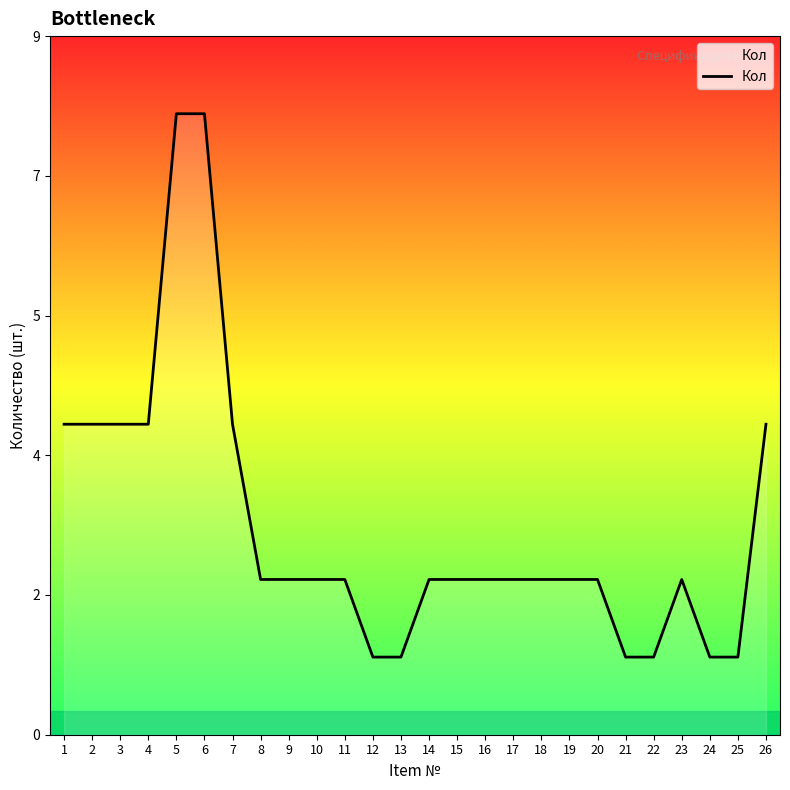

Does the chart display data point markers on the line(s)?

No